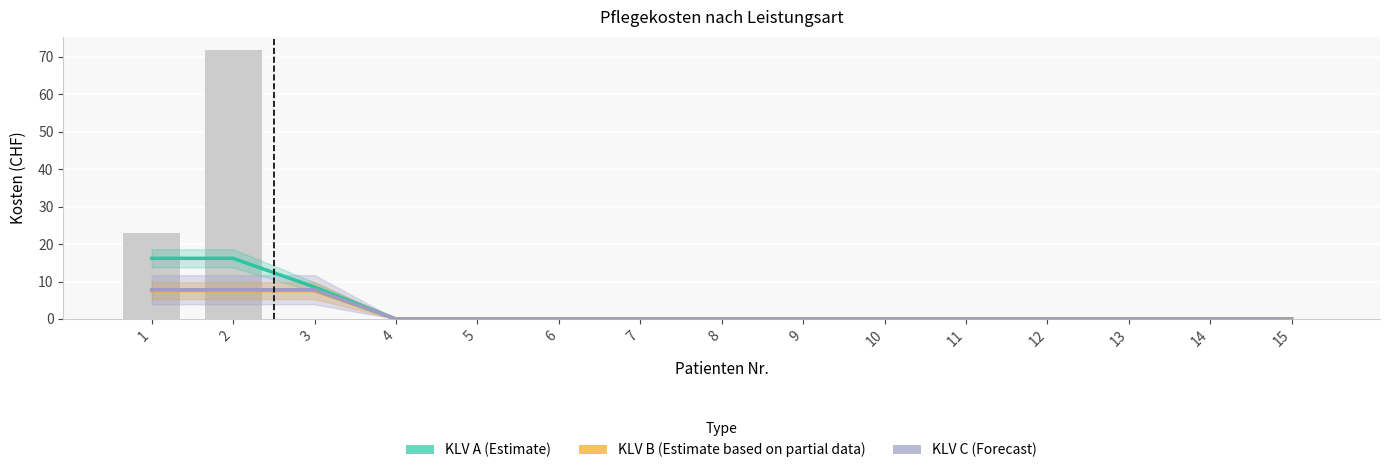

At how many categories does at least one series exceed 14?

2